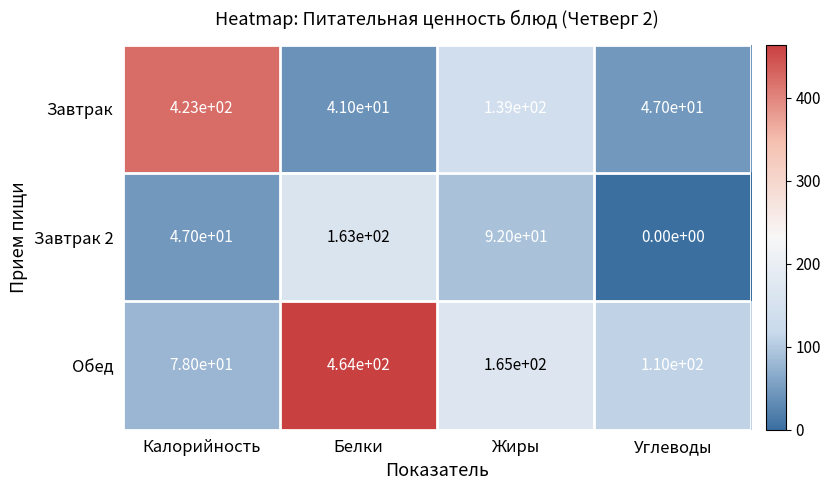

Reading left to right, extract all data points from this chart.

Завтрак: 423	41	139	47
Завтрак 2: 47	163	92	0
Обед: 78	464	165	110